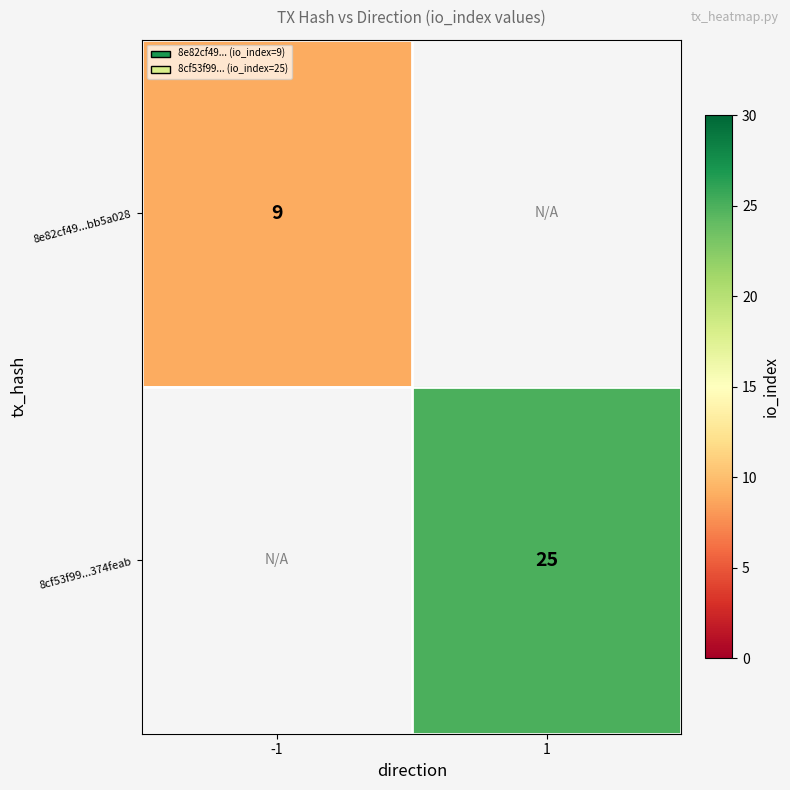

The value of 8cf53f99...374feab at 1 is 25. True or false?

True